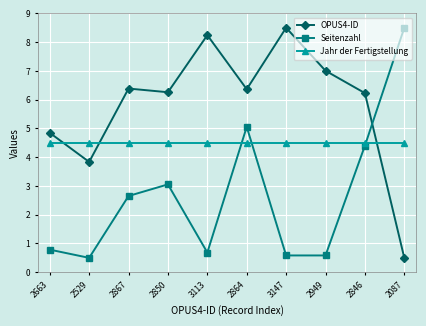

Count the number of data series in this chart.

3